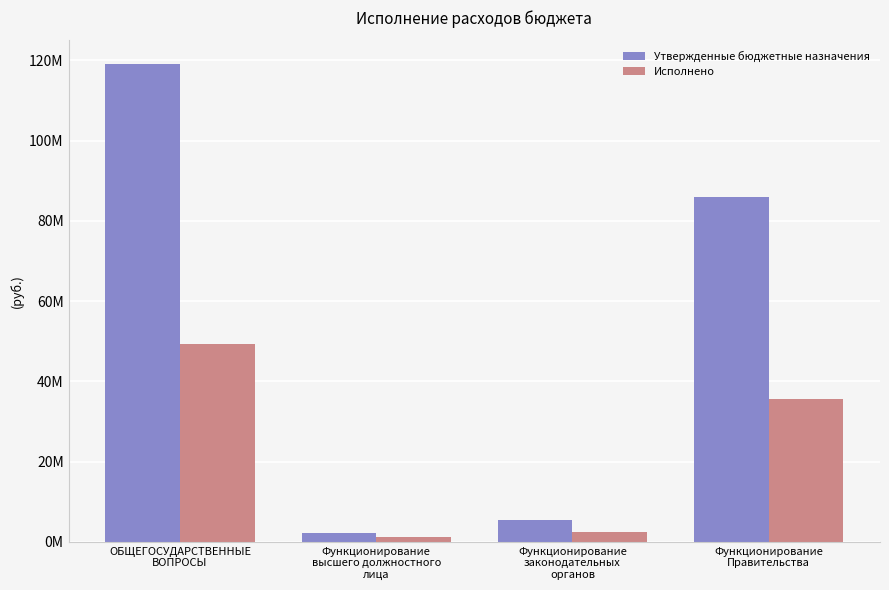

Reading right to left, list all the values displayed in this chart.

Утвержденные бюджетные назначения: 85941677.5	5384200.0	2157105.3	119024214.0
Исполнено: 35576949.0	2486557.4	1167490.6	49392312.4